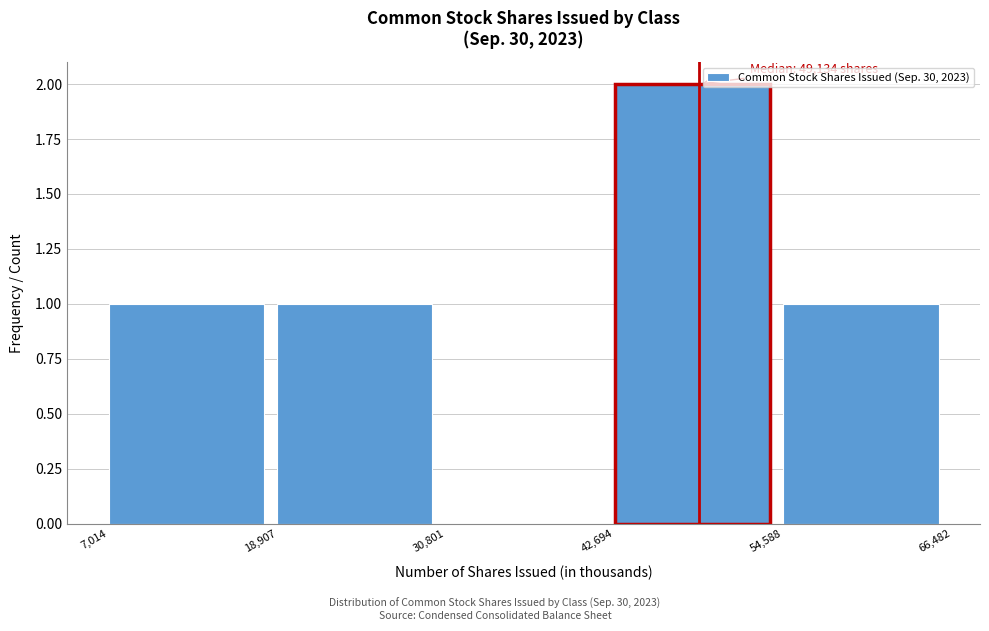

Which range on the x-axis has the tallest bar?

42,694 to 54,588